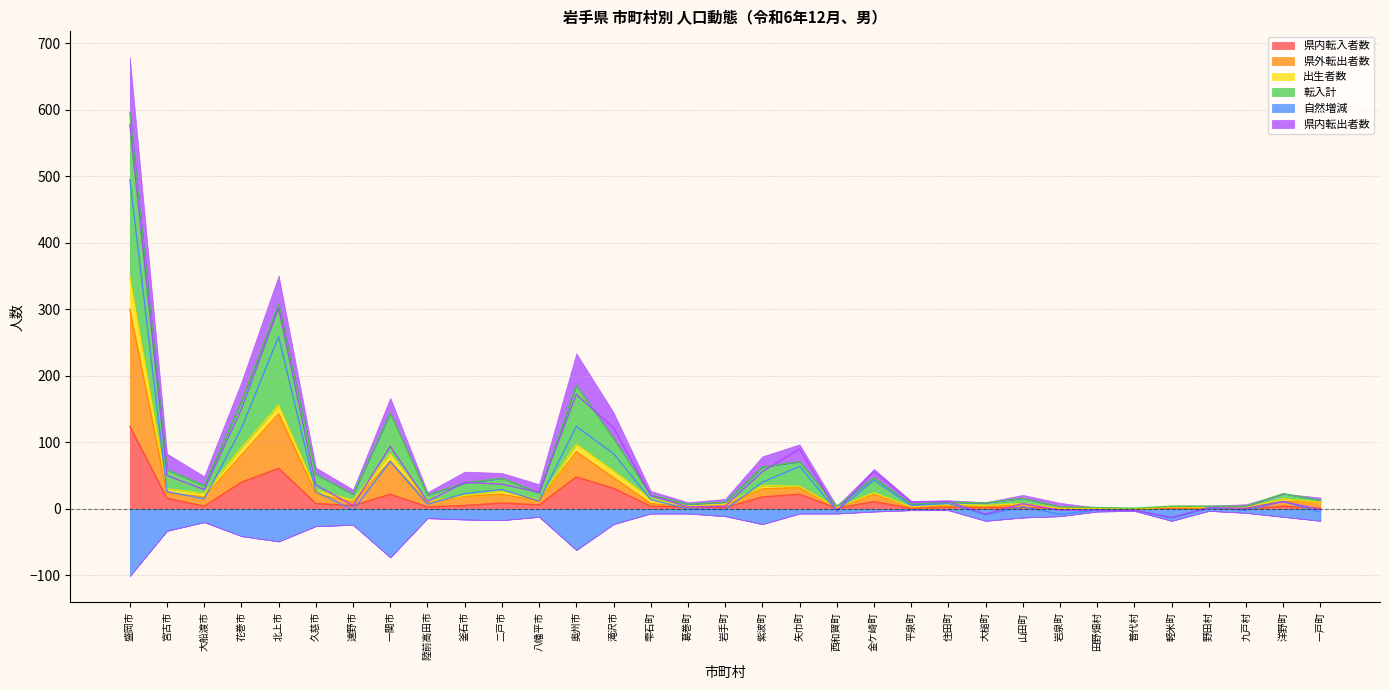

Is it true that 県内転入者数 equals 31 at 滝沢市?

True